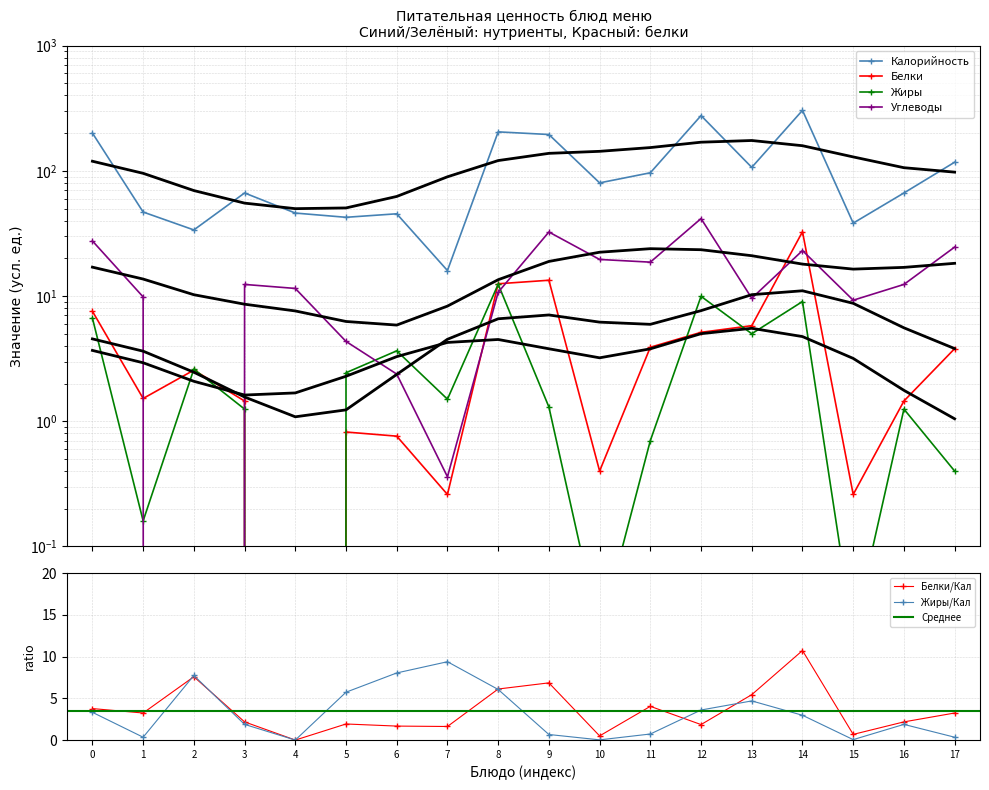

After their last crossing, which series has the higher values: Белки or Жиры?

Белки